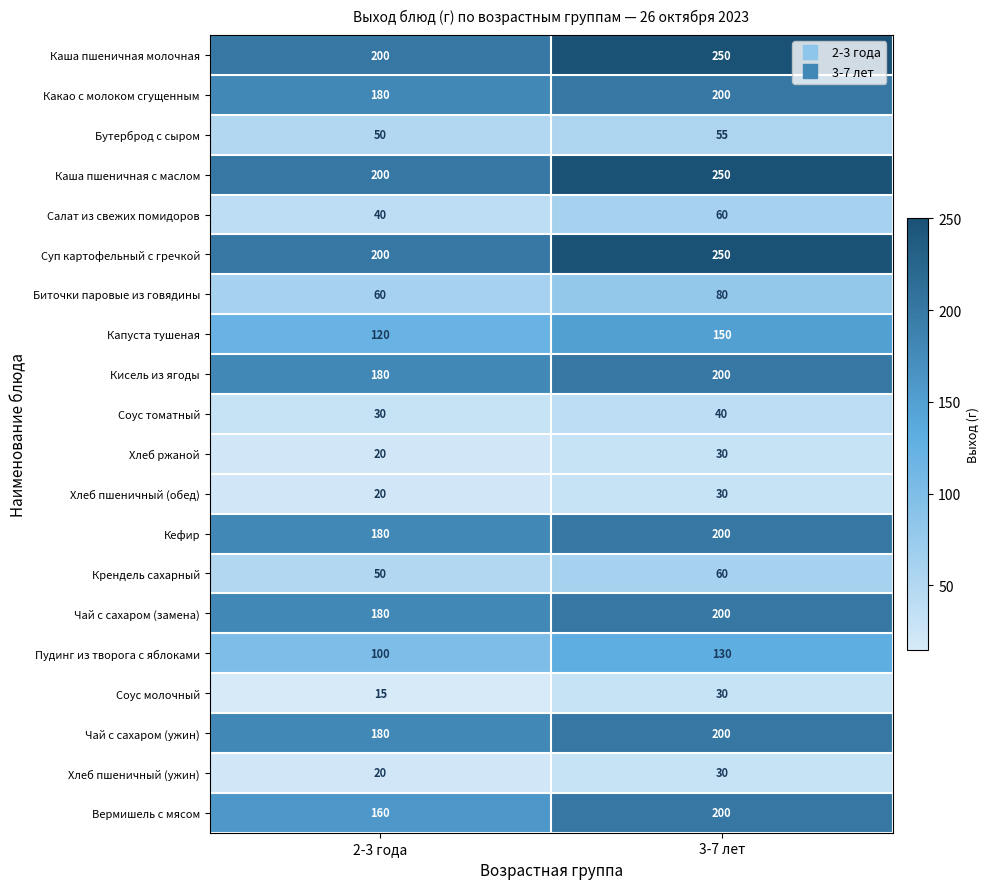

What is the sum of the Соус томатный values at 3-7 лет and 2-3 года?

70